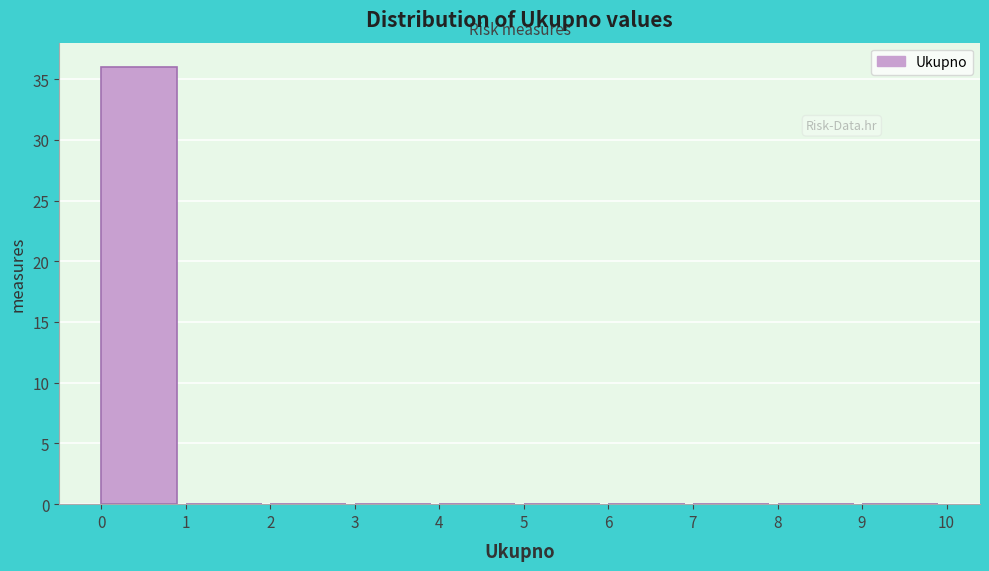

Reading left to right, list every bar in this chart as the range it spans on the x-axis followed by its height. The values are not printed on the chart, so give them approximately, as read against the axis.

0 to 1: 36
1 to 2: 0
2 to 3: 0
3 to 4: 0
4 to 5: 0
5 to 6: 0
6 to 7: 0
7 to 8: 0
8 to 9: 0
9 to 10: 0